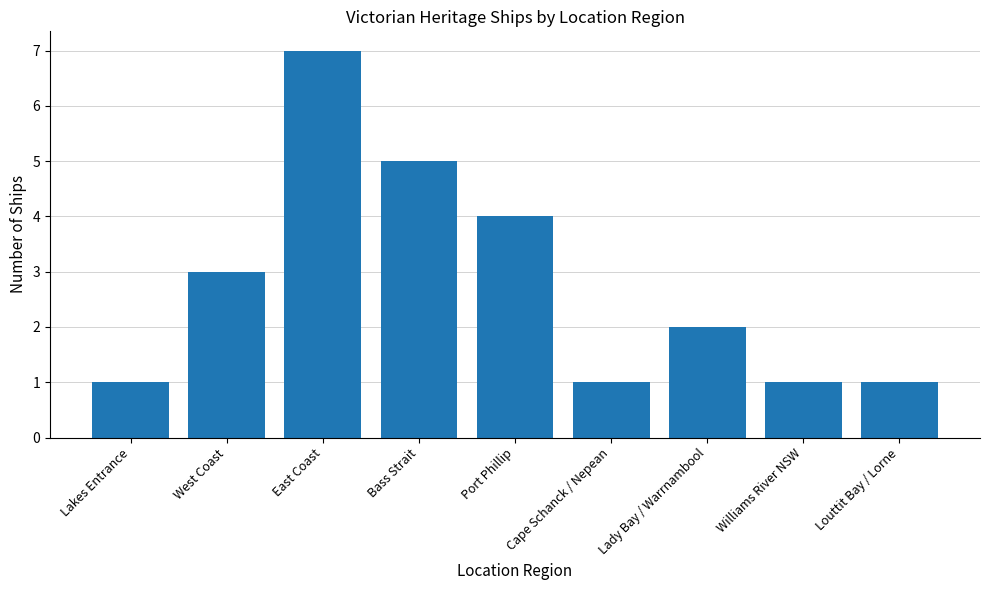

What is the difference between the maximum and minimum values?

6